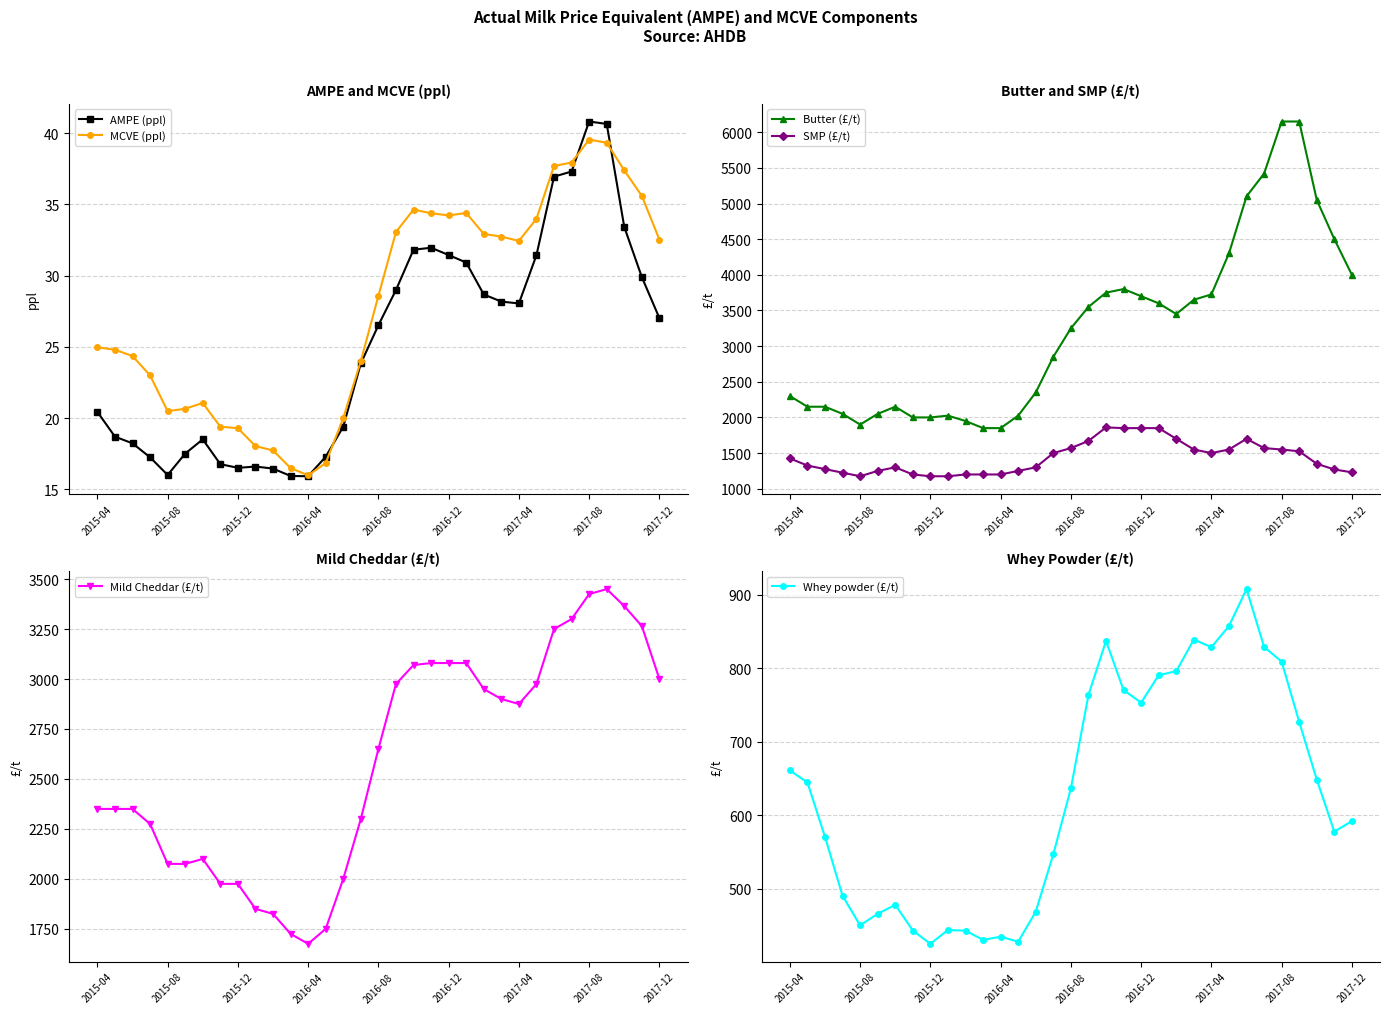

At which category does AMPE (ppl) reach its first local valley?

2015-08